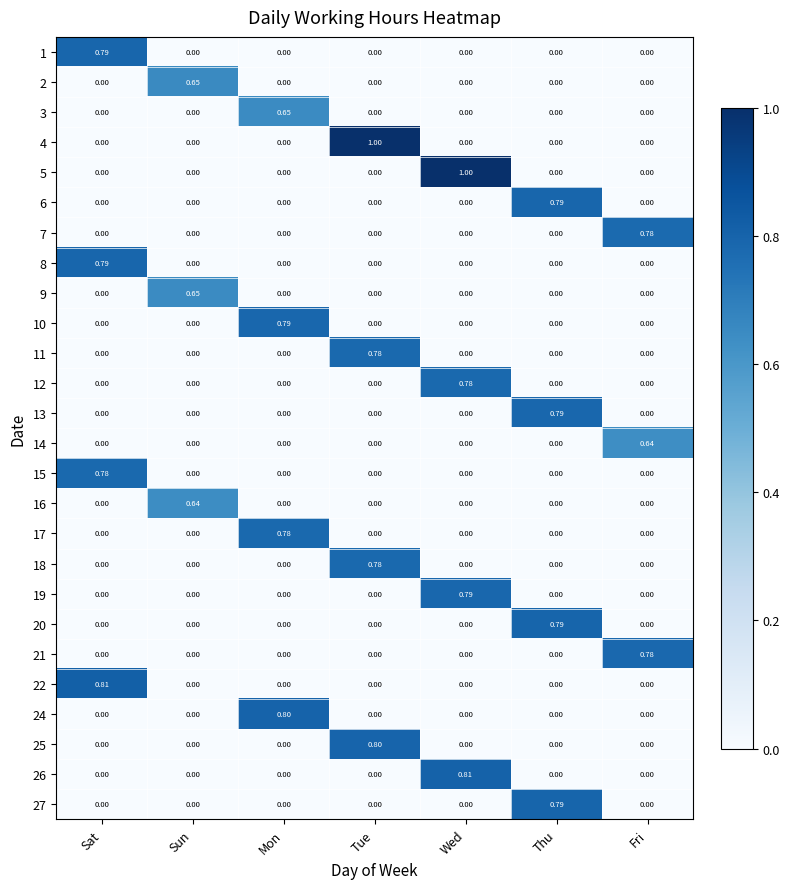

Is the value of 13 at Thu greater than the value of 11 at Mon?

Yes